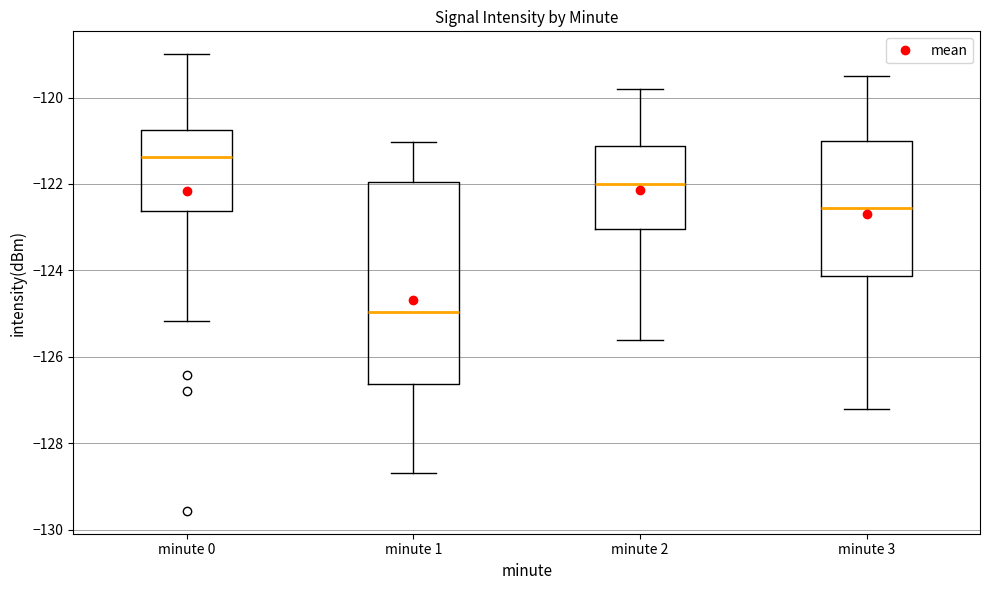

Reading left to right, read every box against the y-axis: the position of its median line, the range the box covers, and the ends of its whiskers. The values are not printed on the chart, so give them approximately, as read against the axis.

minute 0: median -121.4, box -122.6 to -120.8, whiskers -125.2 to -119.0
minute 1: median -125.0, box -126.6 to -122.0, whiskers -128.6 to -121.0
minute 2: median -122.0, box -123.0 to -121.2, whiskers -125.6 to -119.8
minute 3: median -122.6, box -124.2 to -121.0, whiskers -127.2 to -119.4